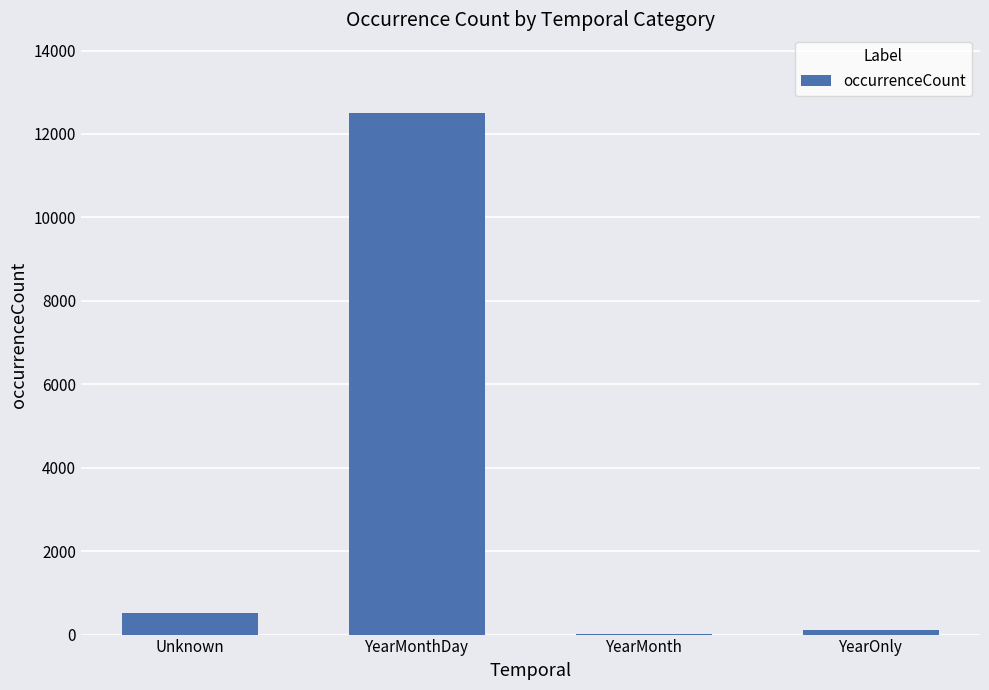

Are the bars horizontal?

No